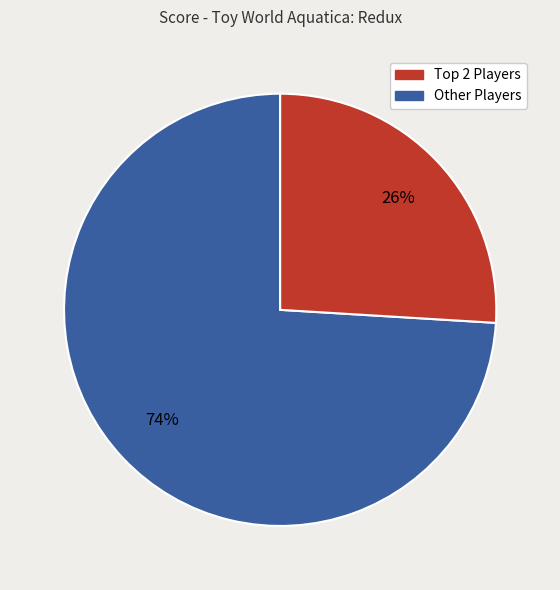

To the nearest percent, what is the difference between the largest and smallest slice percentages?

48%